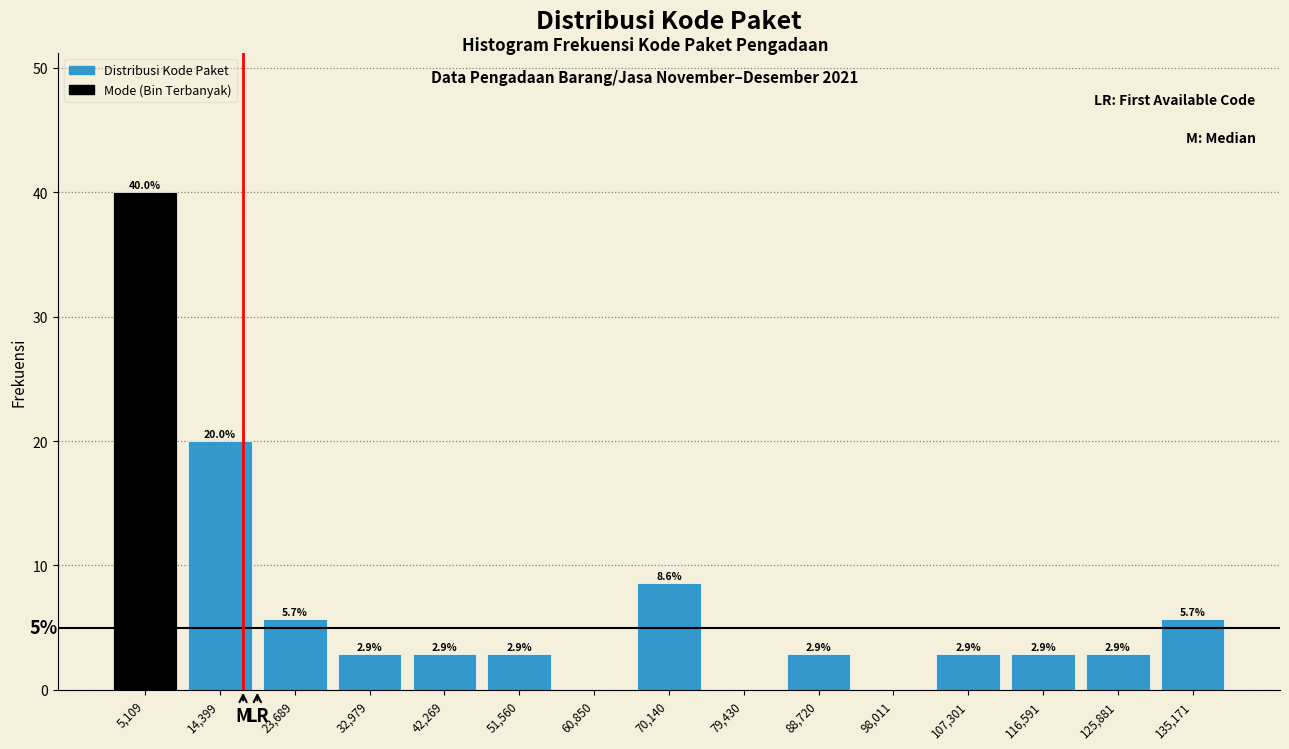

Over which range of the x-axis is the bar tallest?

0 to 10000